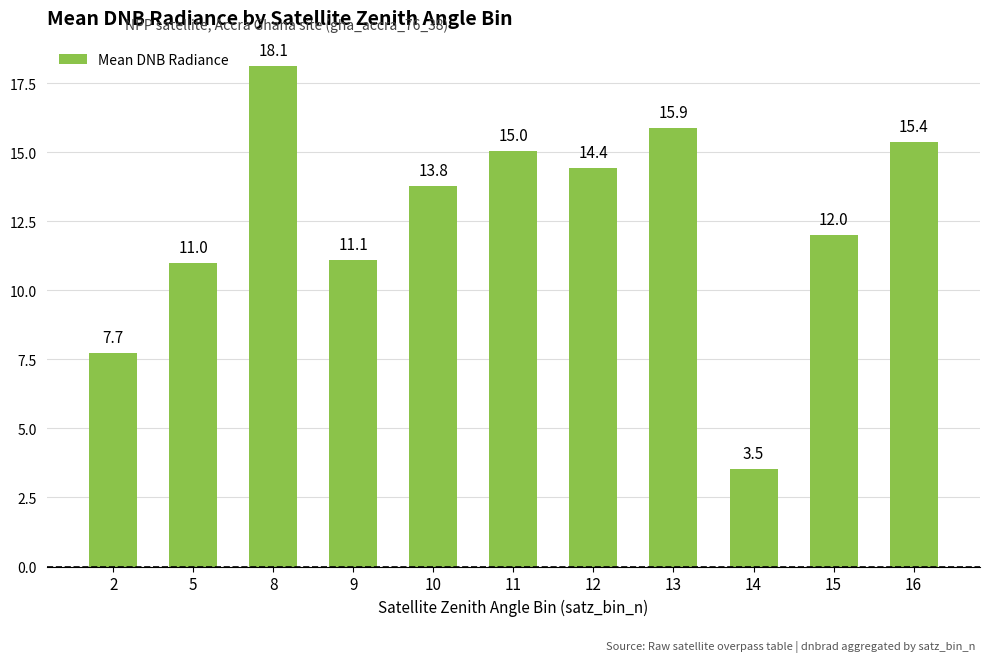

The chart shows a value of 11.1 at 9. True or false?

True